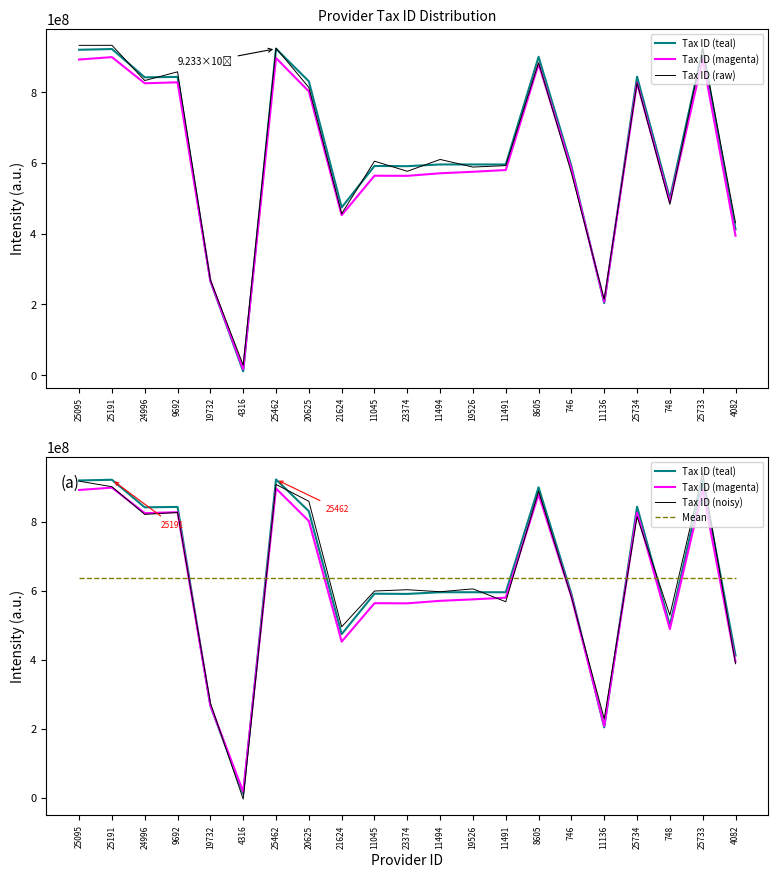

Which series changed the most between 25734 and 25733?

Tax ID (noisy)